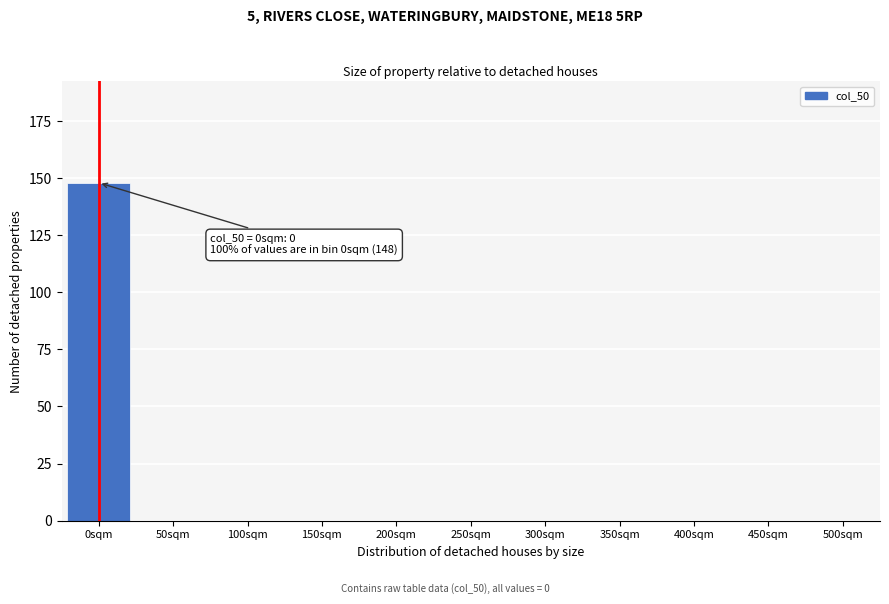

Reading left to right, what are all the values shown in this chart?

0sqm=148	50sqm=0	100sqm=0	150sqm=0	200sqm=0	250sqm=0	300sqm=0	350sqm=0	400sqm=0	450sqm=0	500sqm=0